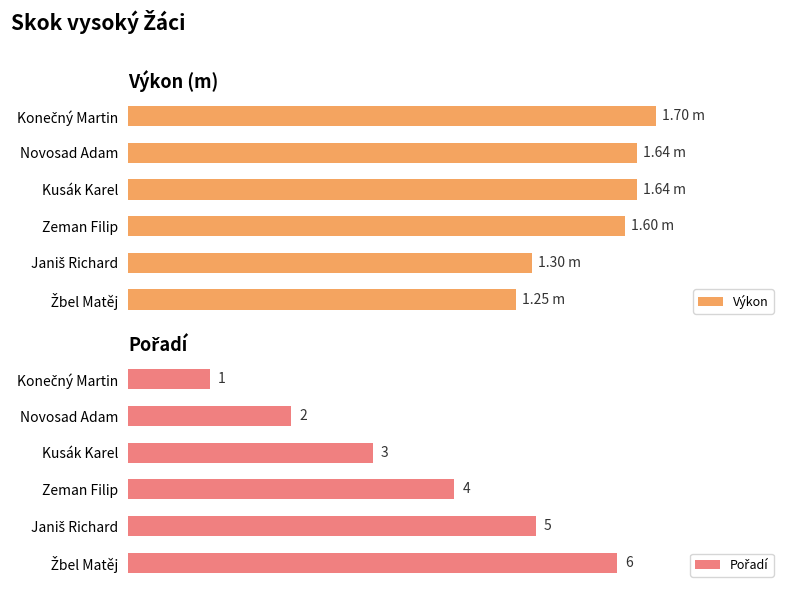

How many series are shown in this chart?

2